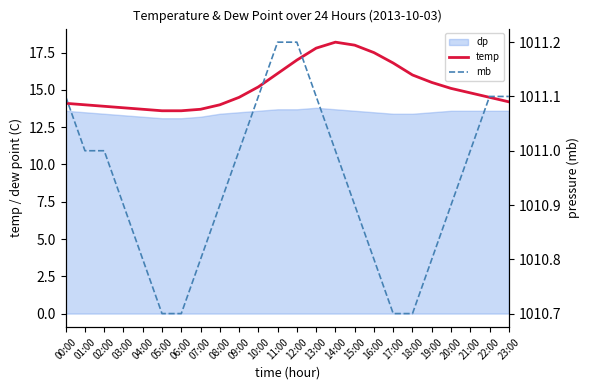

The value of temp at 15:00 is 11.8. True or false?

False